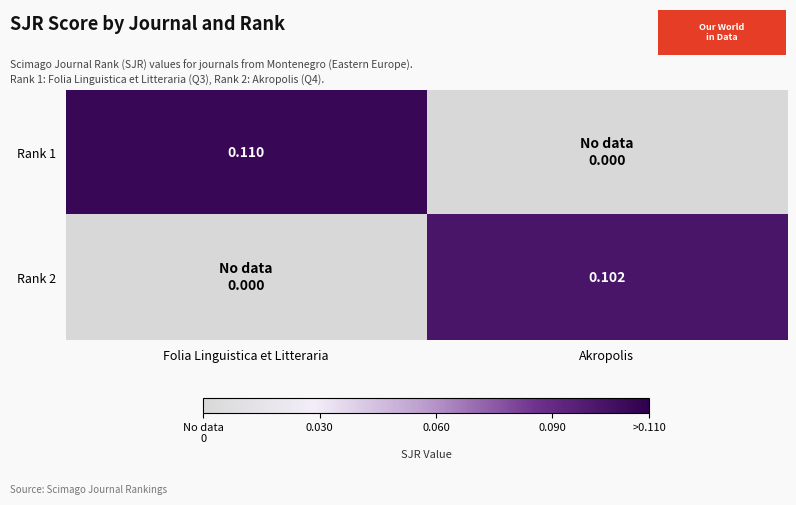

Is the value of Rank 1 at Folia Linguistica et Litteraria greater than the value of Rank 2 at Akropolis?

Yes